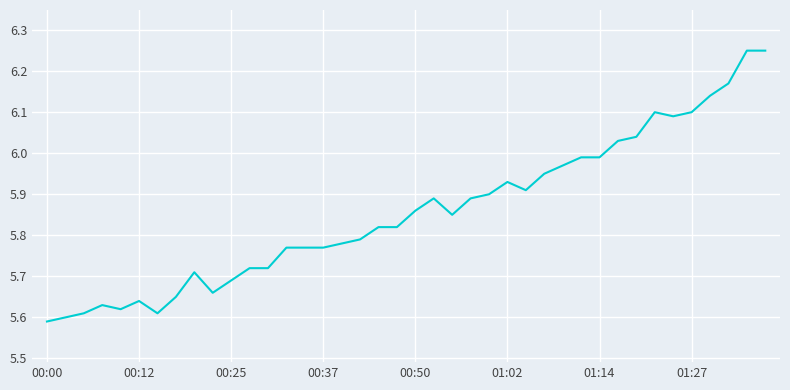

What is the difference between the maximum and minimum values?

0.7